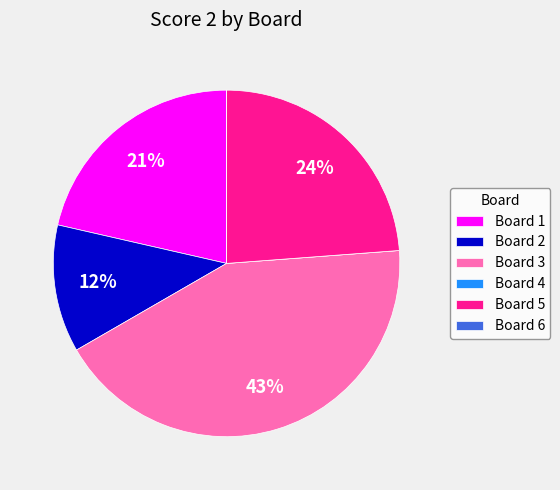

To the nearest percent, what percentage of the pie is Board 3?

43%